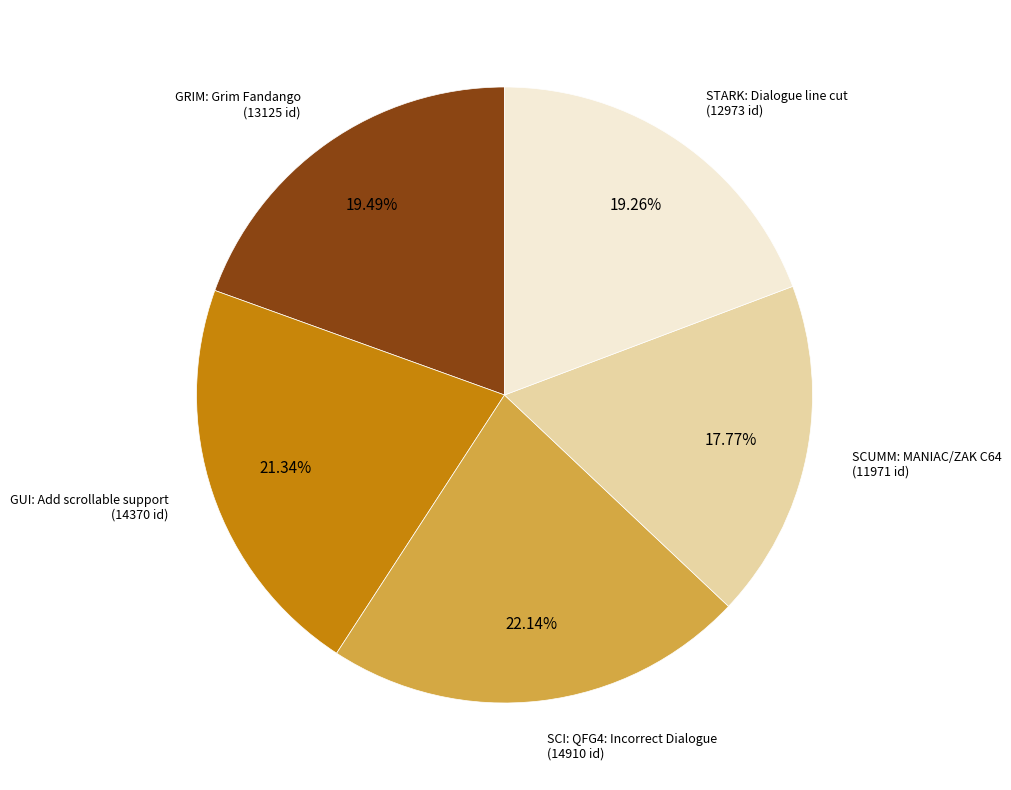

To the nearest percent, what is the difference between the largest and smallest slice percentages?

4%